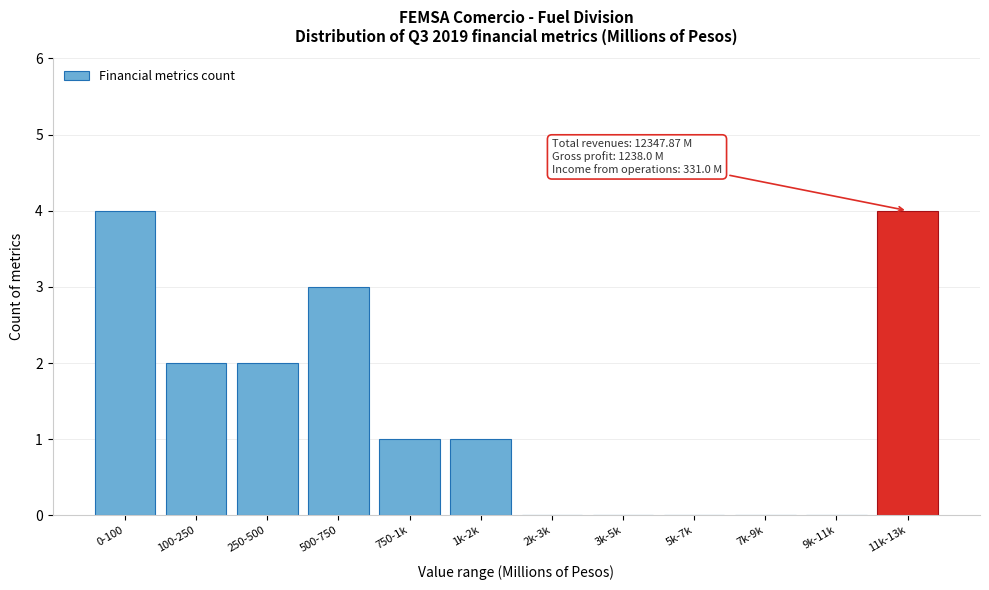

Reading left to right, extract all data points from this chart.

0-100=4	100-250=2	250-500=2	500-750=3	750-1k=1	1k-2k=1	2k-3k=0	3k-5k=0	5k-7k=0	7k-9k=0	9k-11k=0	11k-13k=4